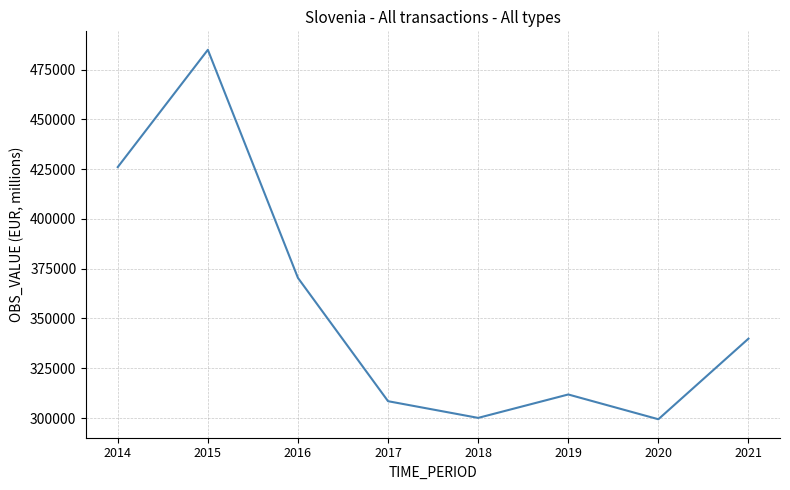

True or false: the data has more than 0 interior local peaks.

True